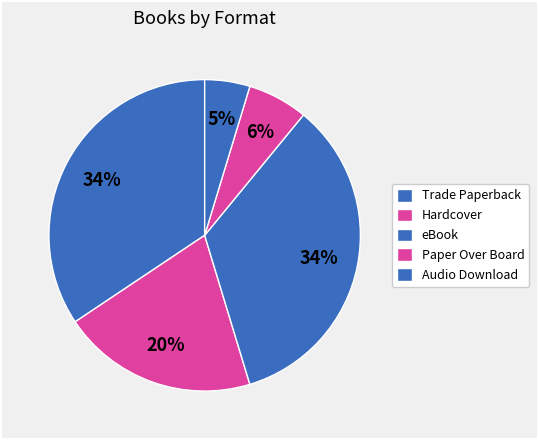

How many segments does this pie chart have?

5